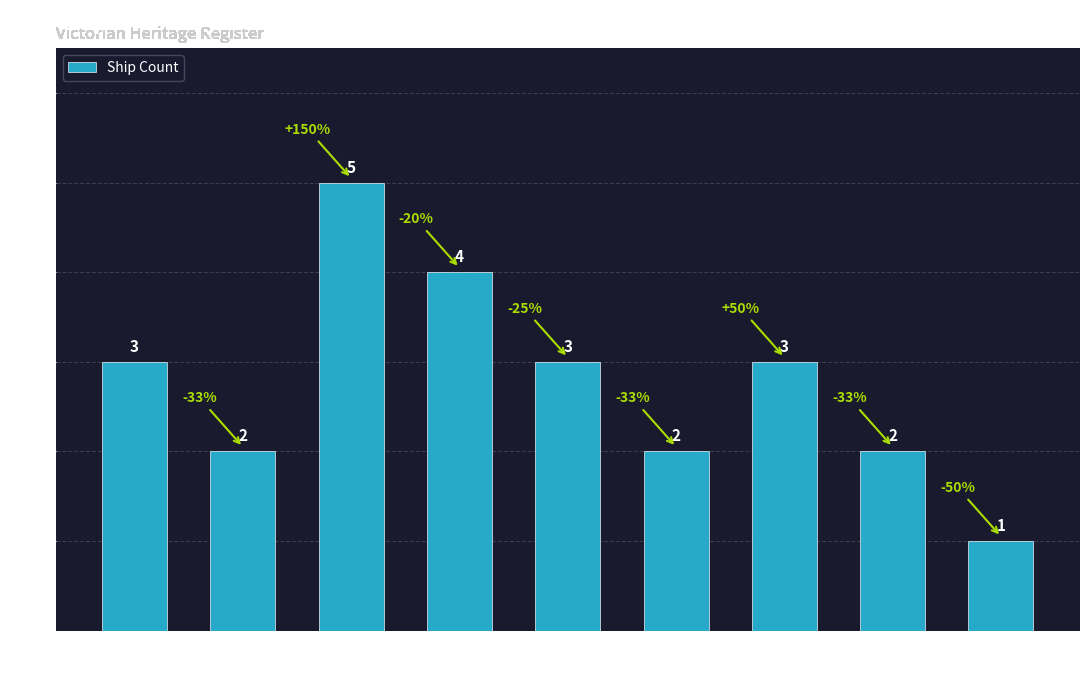

Read the value at East Coast.

5